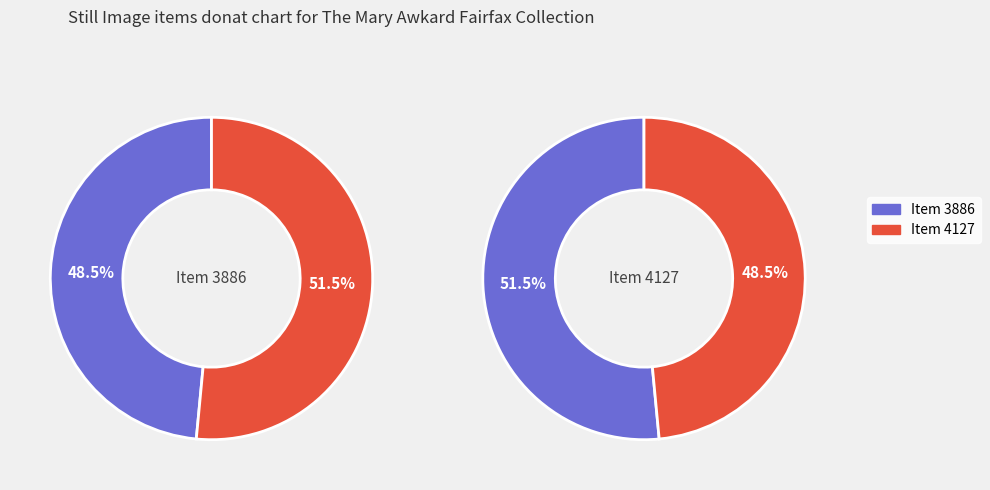

To the nearest percent, what portion does Item 4127 represent?

52%